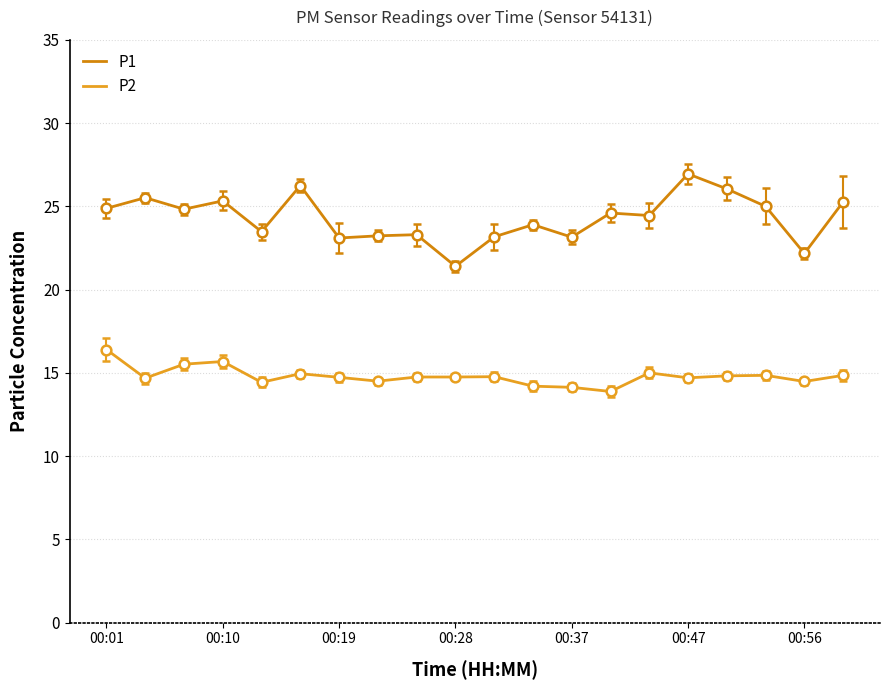

True or false: P2 and P1 cross at least once.

False